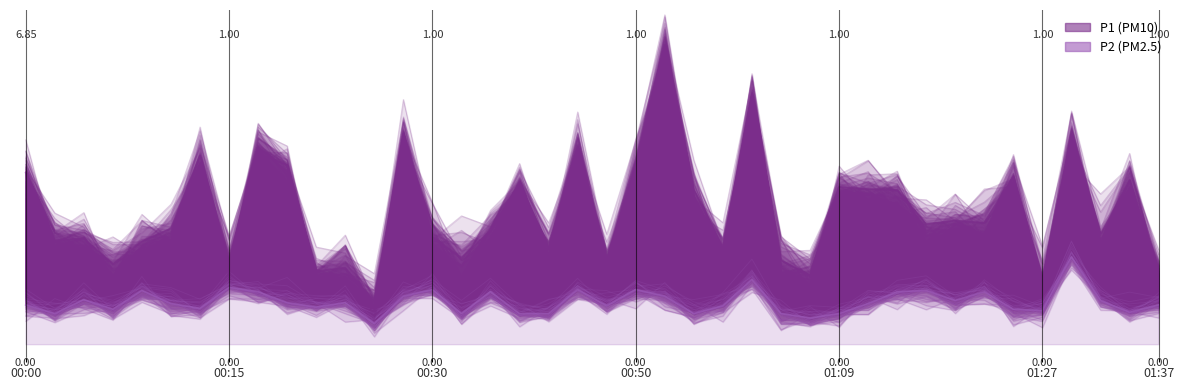

At which category does the chart reach its peak across all series?

22